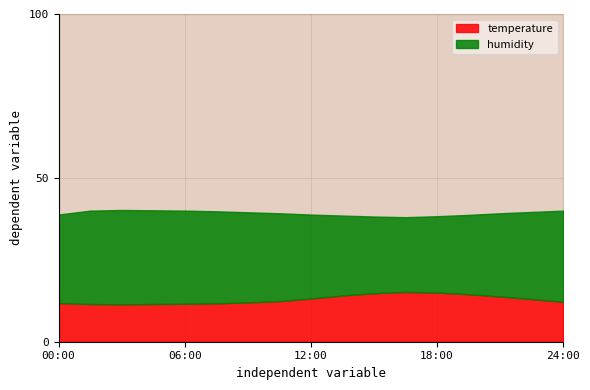

Is the value of humidity at 09:00 greater than the value of temperature at 07:30?

Yes